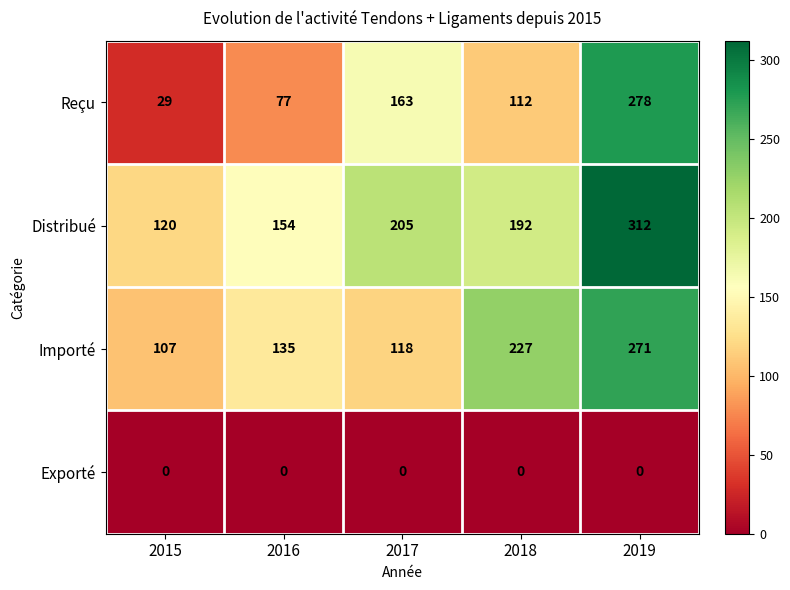

Which series has the widest spread of values?

Reçu